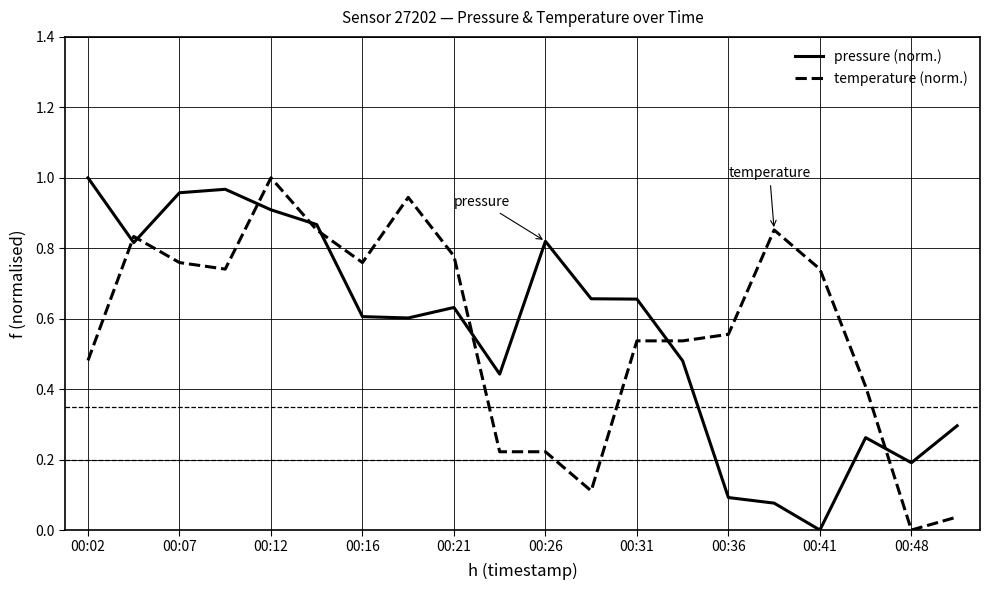

How many lines are shown in the chart?

2